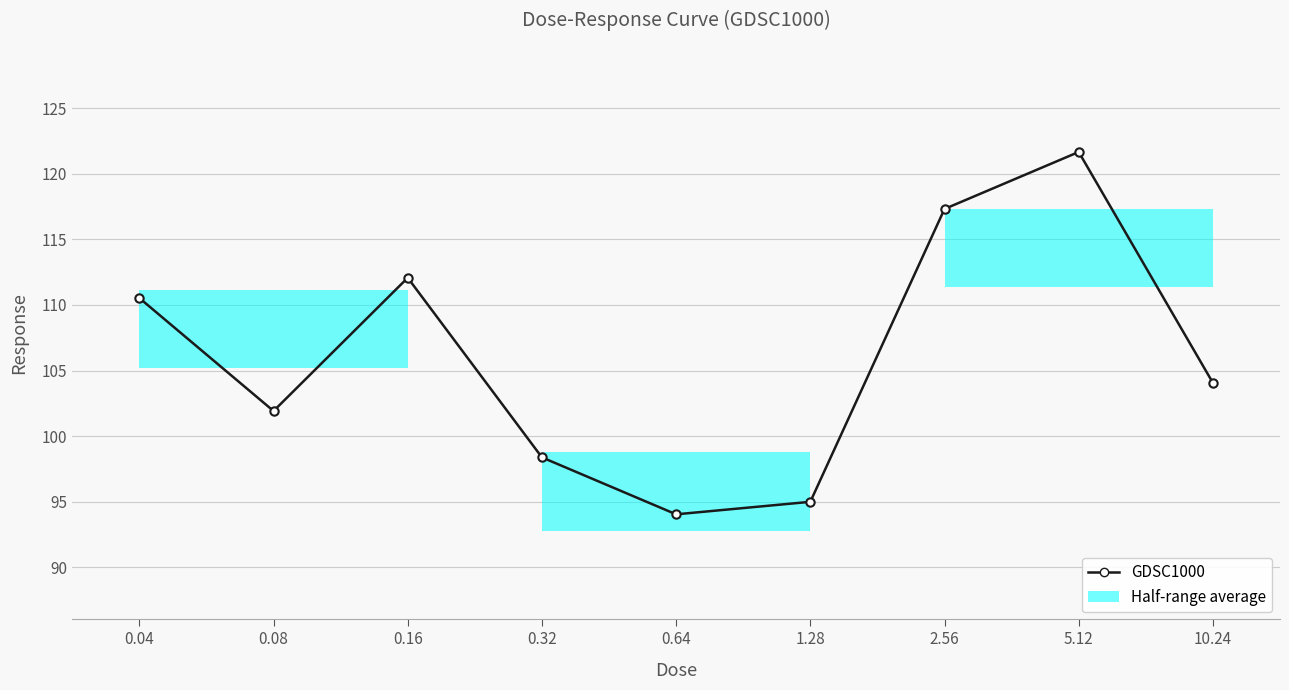

What is the greatest value displayed?

121.7